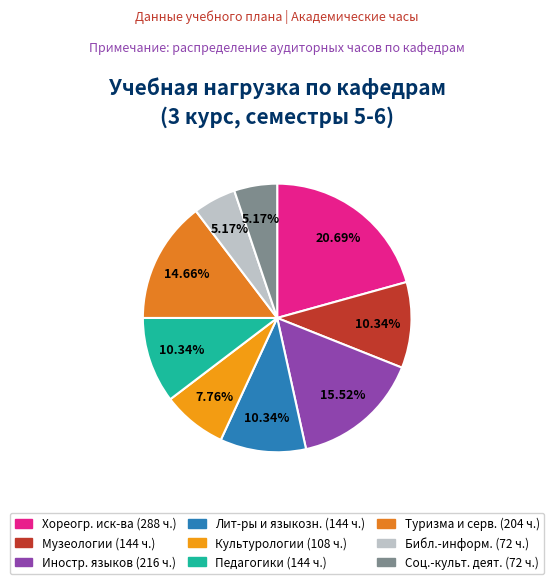

How many slices are in this pie chart?

9